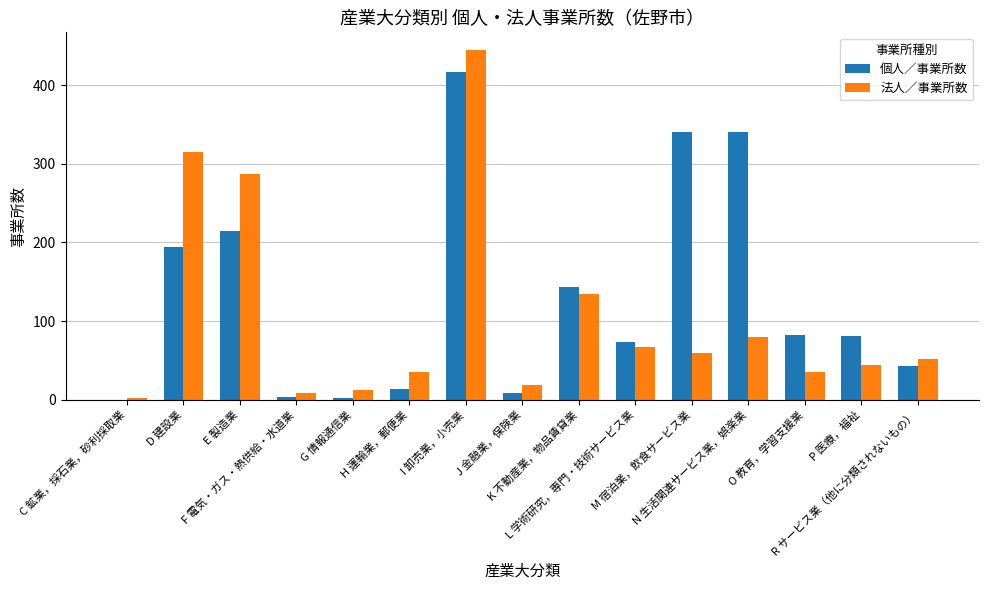

What is the highest value of the 個人／事業所数 series?

417